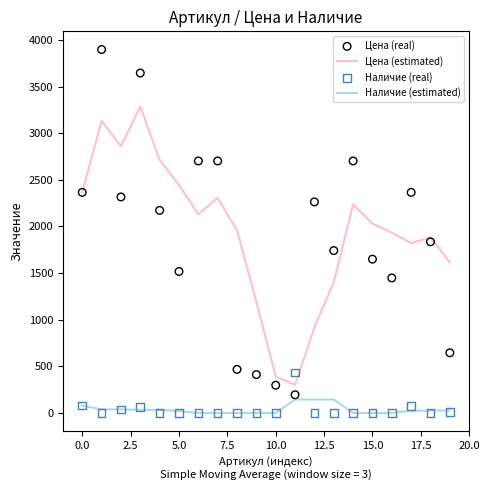

What are all the series names shown in the legend?

Цена (estimated), Наличие (estimated), Цена (real), Наличие (real)